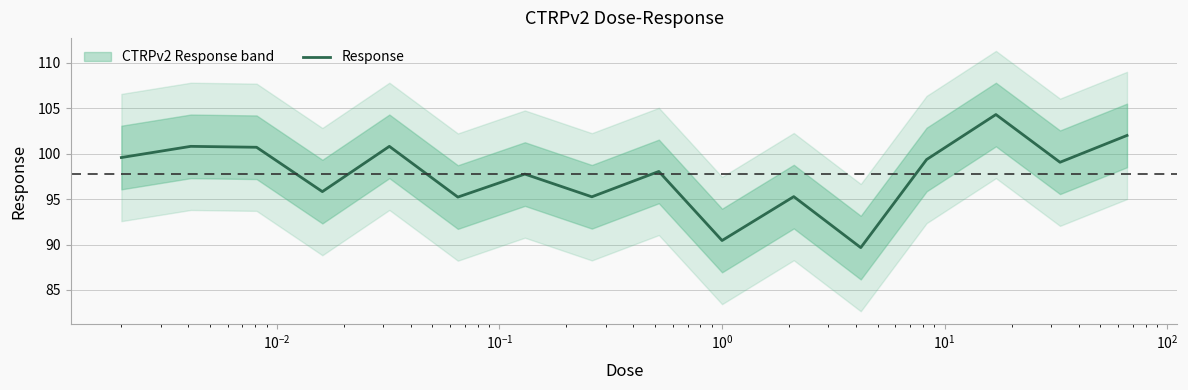

What is the maximum value for Response?

104.3